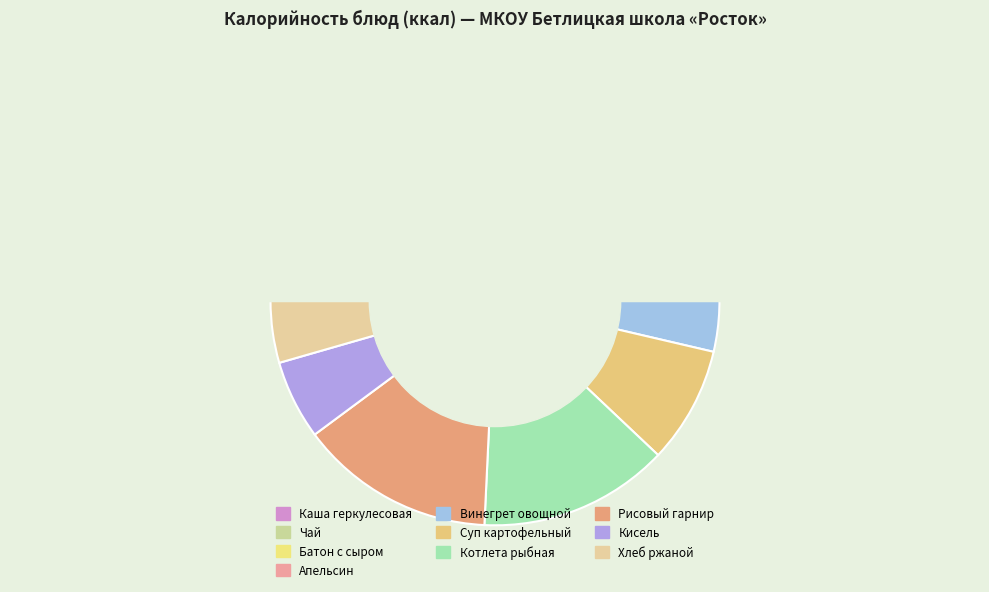

Count the number of slices in the pie.

10